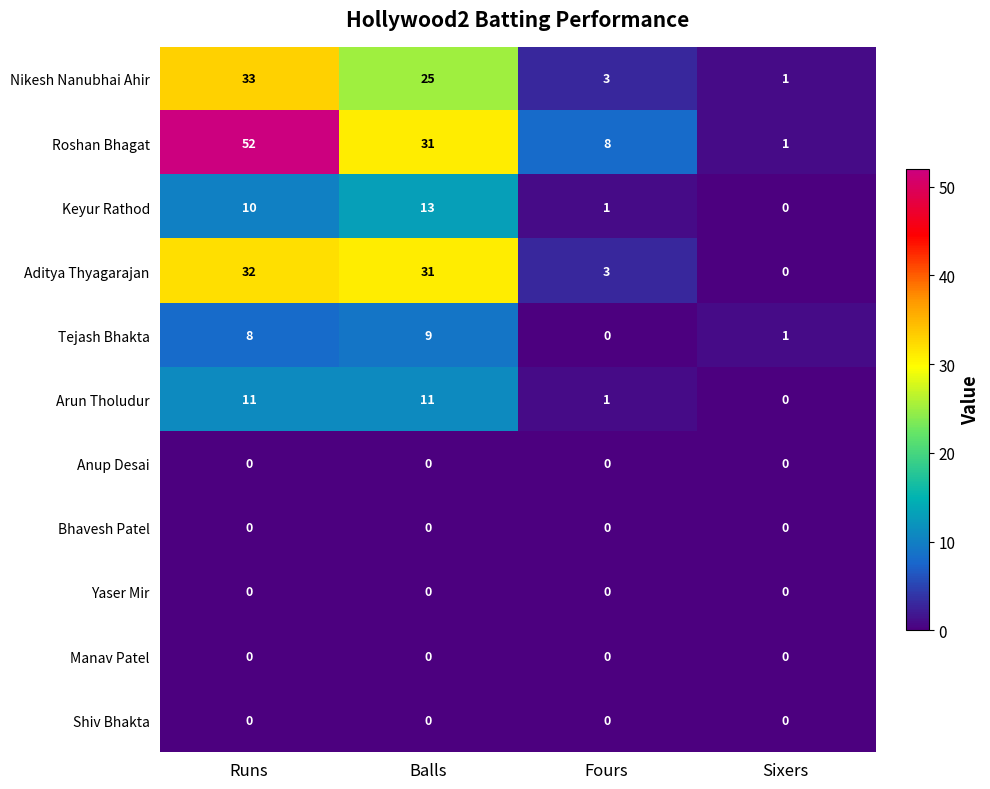

Rank the categories by Aditya Thyagarajan value from highest to lowest.

Runs, Balls, Fours, Sixers